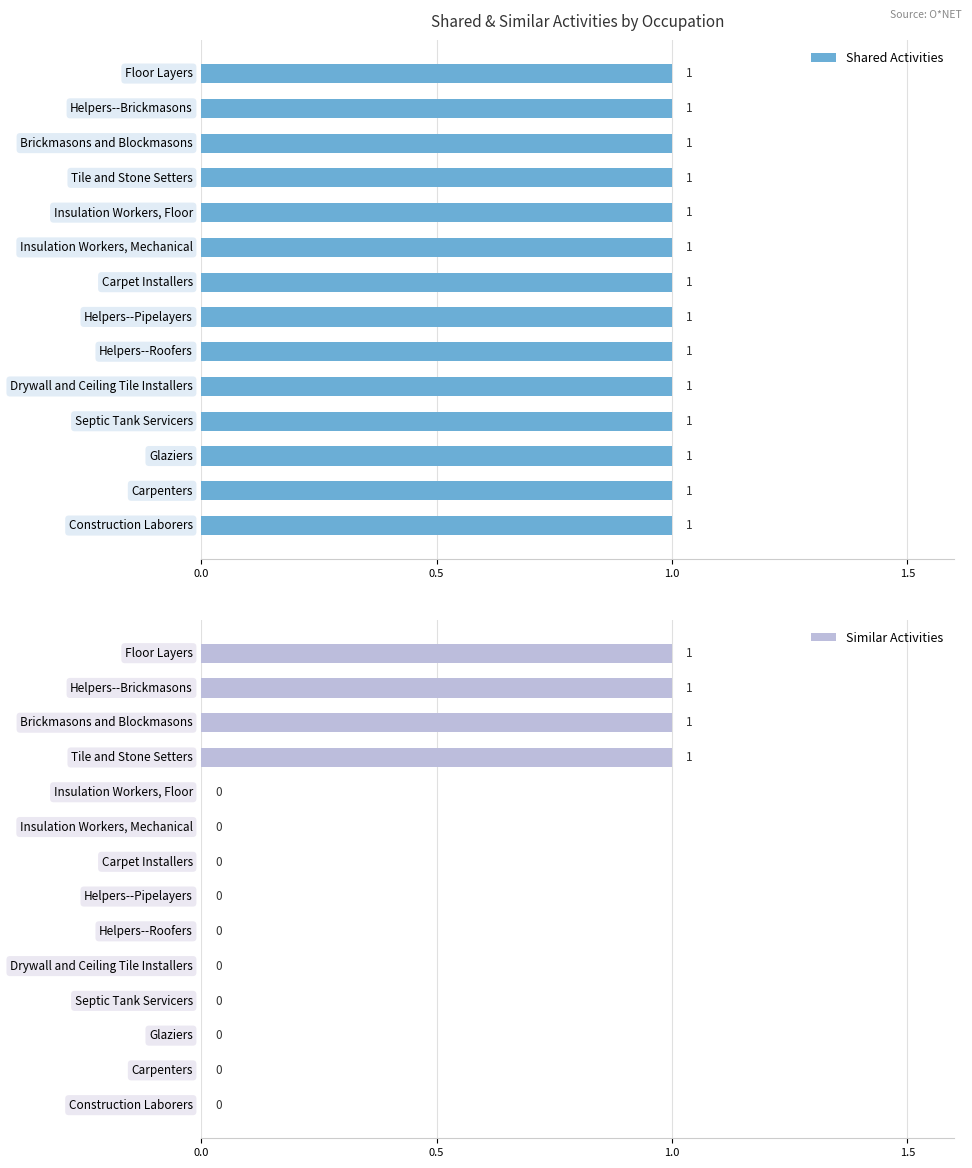

What is the sum of all Similar Activities values?

4